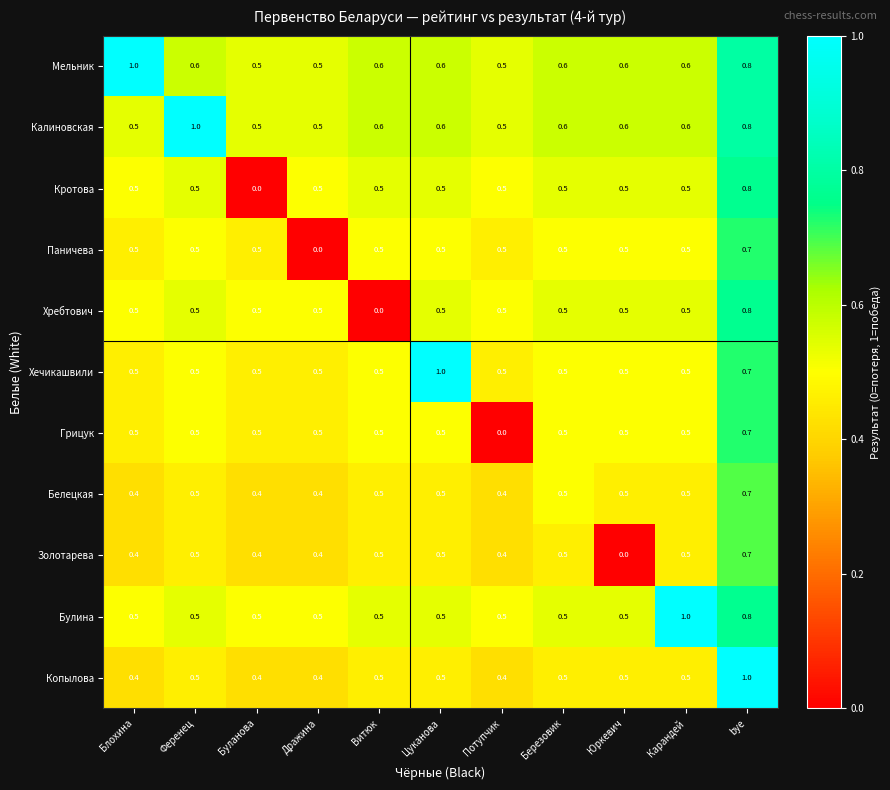

Between Дражина and bye, which series saw the biggest shift?

Паничева